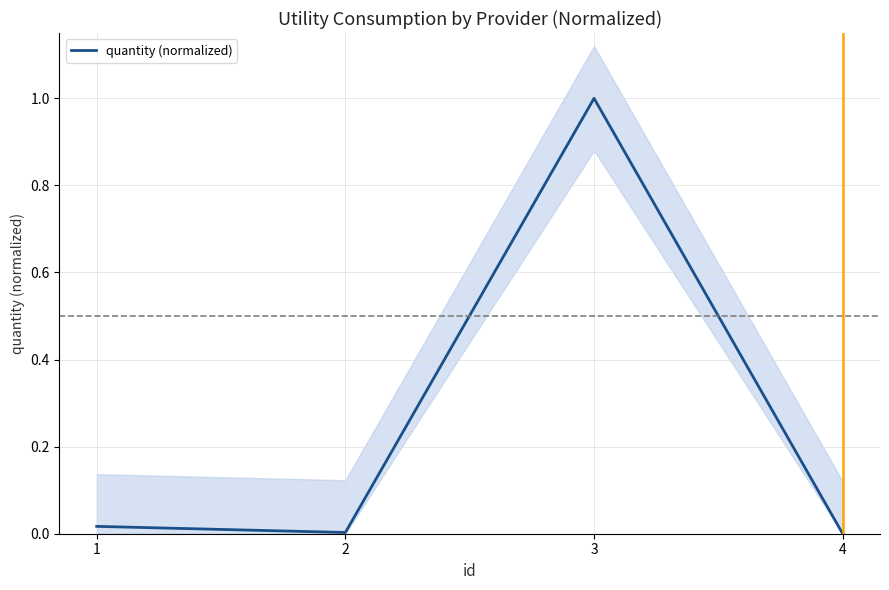

Reading left to right, extract all data points from this chart.

0.0	0.0	1.0	0.0